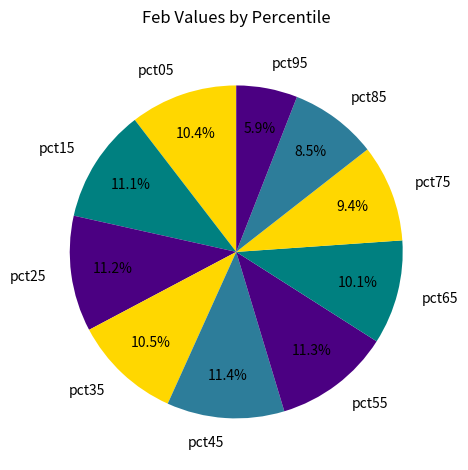

Is there any slice that represents more than half of the pie?

No